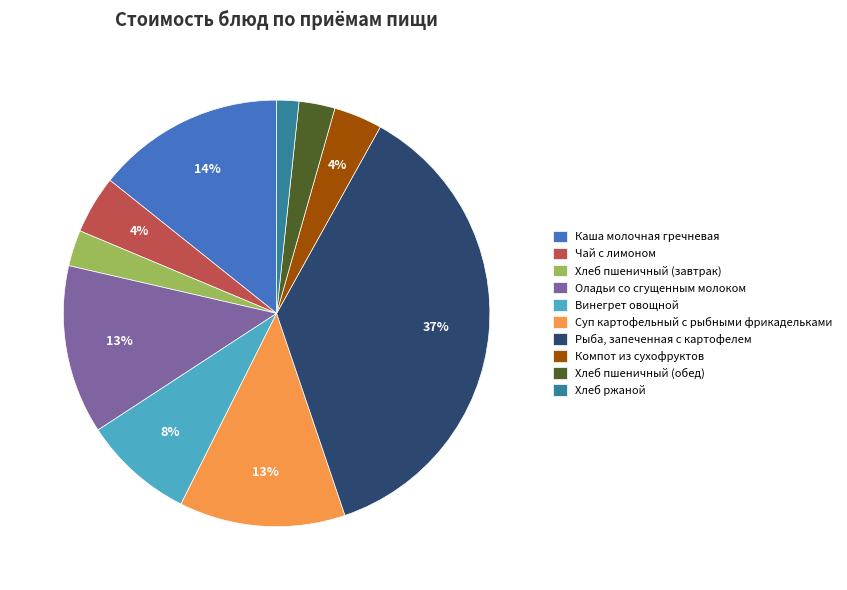

Count the number of slices in the pie.

10